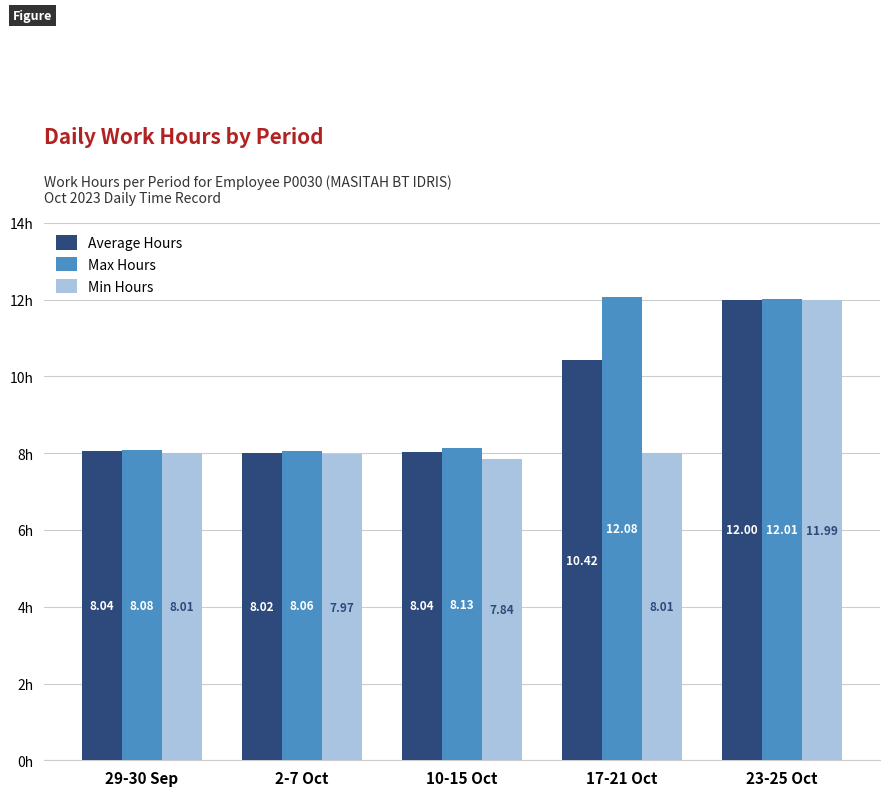

List the series in order of their peak value, lowest first.

Min Hours, Average Hours, Max Hours